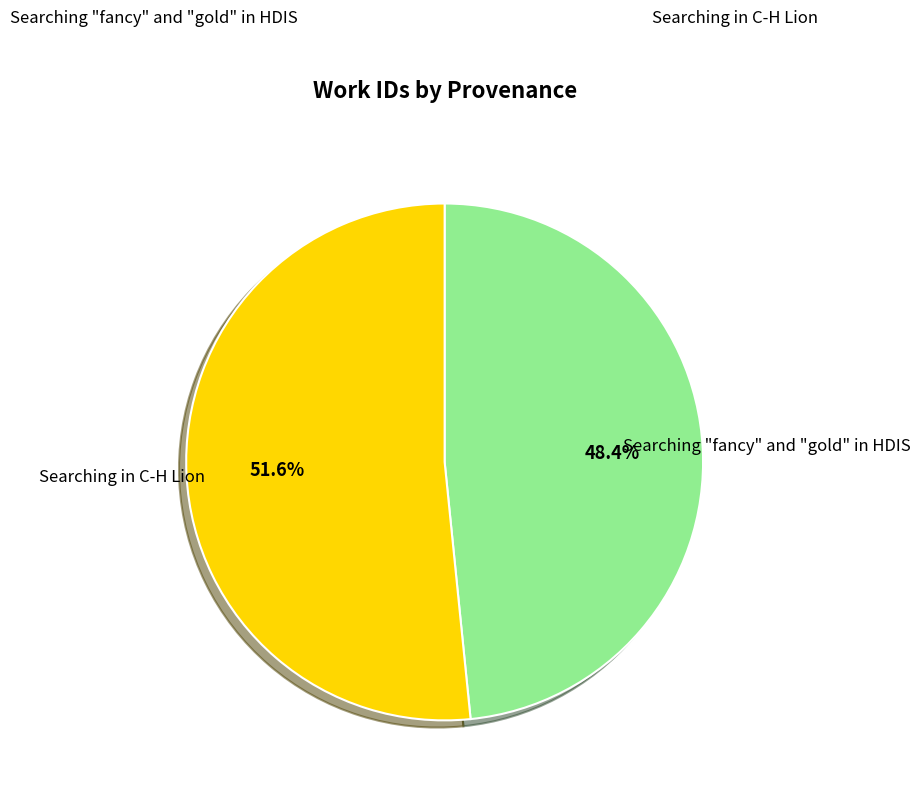

Does Searching in C-H Lion represent more than half of the total?

Yes